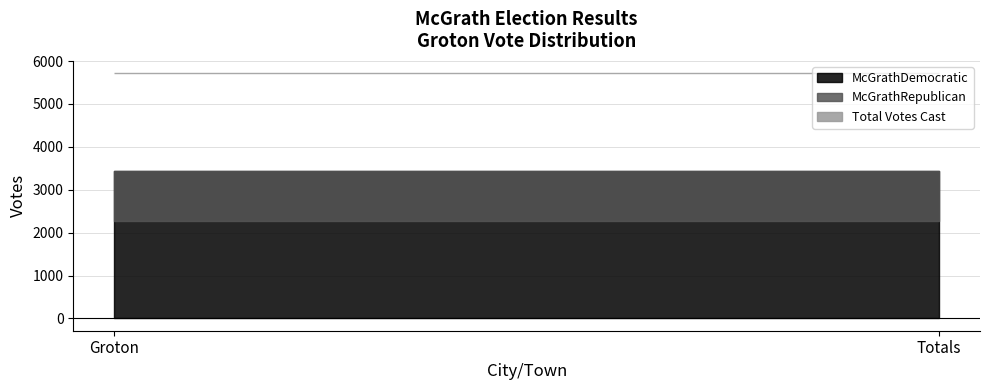

Which series has the largest range (max minus min)?

McGrathDemocratic